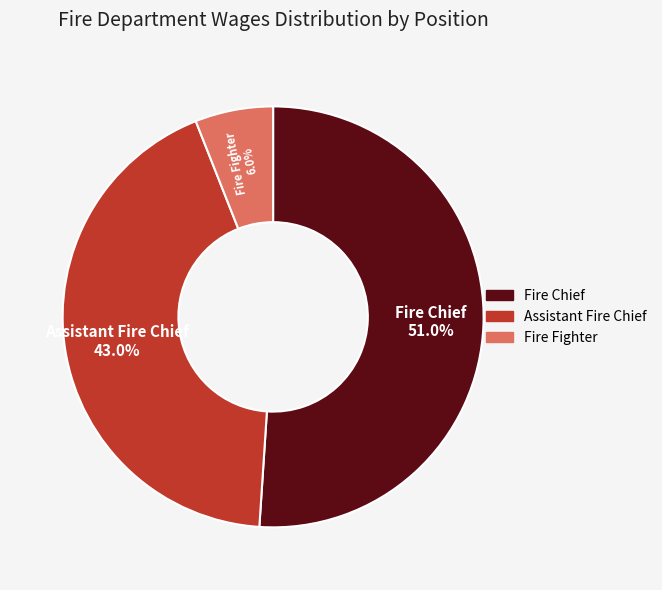

How many segments does this pie chart have?

3